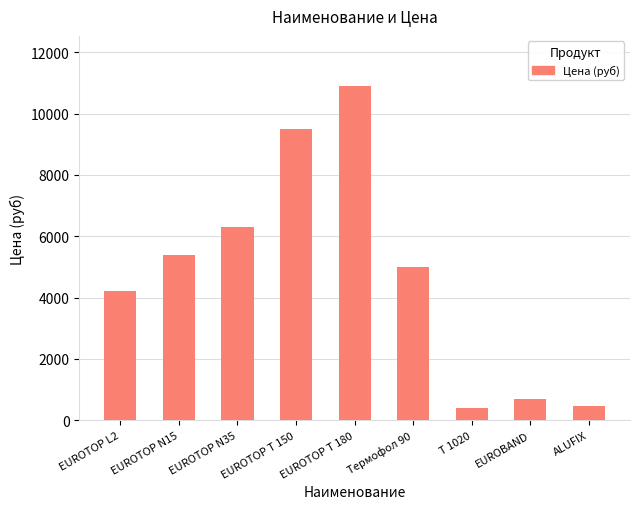

What is the smallest value displayed?

400